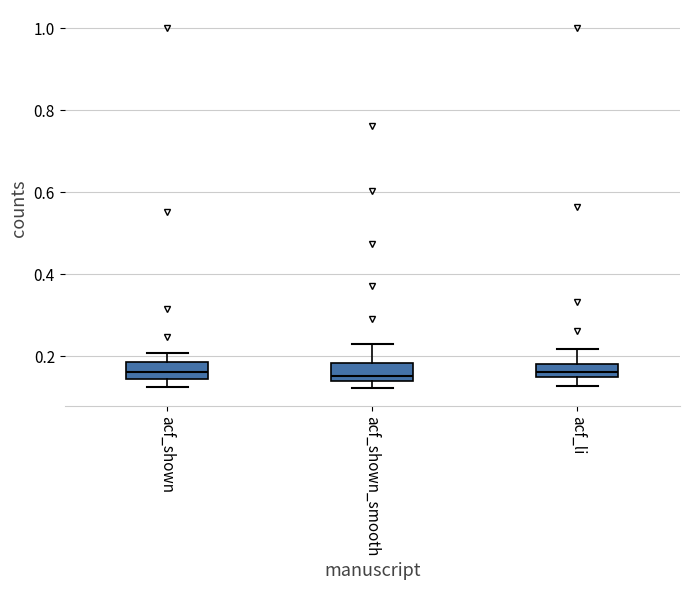

Reading left to right, transcribe this box plot: for each box, give where its median line is, the range the box spans, and where its two whiskers end, as read against the y-axis. The values are not printed on the chart, so give them approximately, as read against the axis.

acf_shown: median 0.16, box 0.14 to 0.18, whiskers 0.12 to 0.20
acf_shown_smooth: median 0.16, box 0.14 to 0.18, whiskers 0.12 to 0.24
acf_li: median 0.16, box 0.14 to 0.18, whiskers 0.12 to 0.22